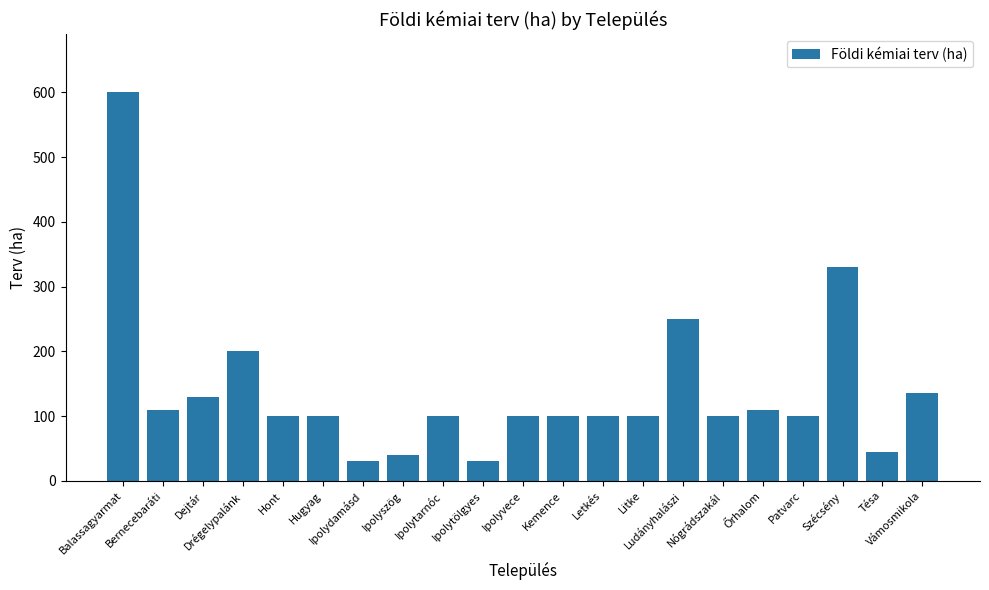

Where does the data first go above 100?

Balassagyarmat